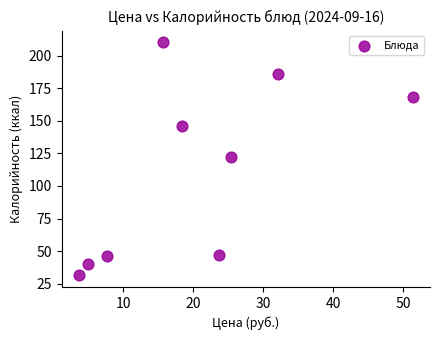

What is the range of Y values (max minus min)?

178.9